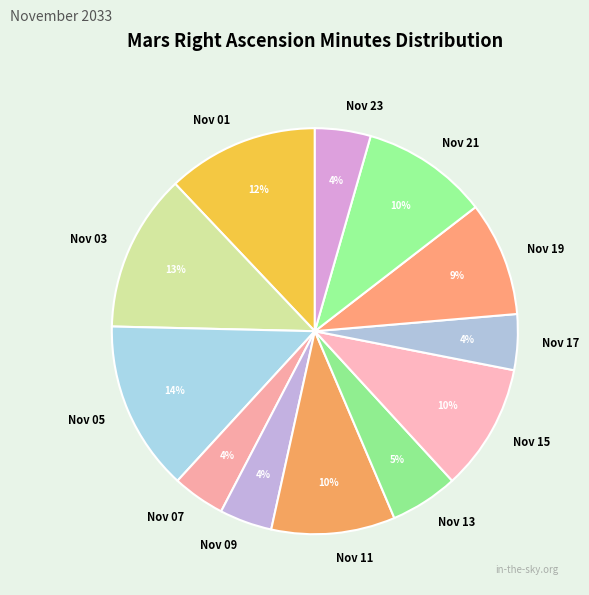

Count the number of slices in the pie.

12